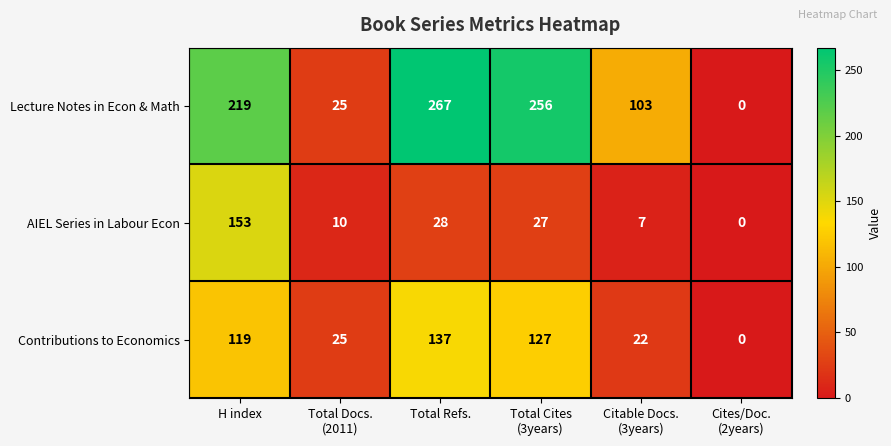

Reading right to left, what are all the values shown in this chart?

Lecture Notes in Econ & Math: 0	103	256	267	25	219
AIEL Series in Labour Econ: 0	7	27	28	10	153
Contributions to Economics: 0	22	127	137	25	119